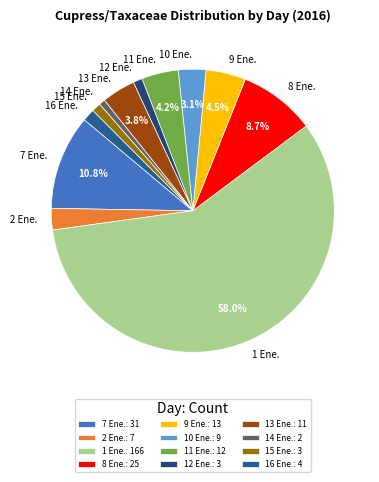

Count the number of slices in the pie.

12